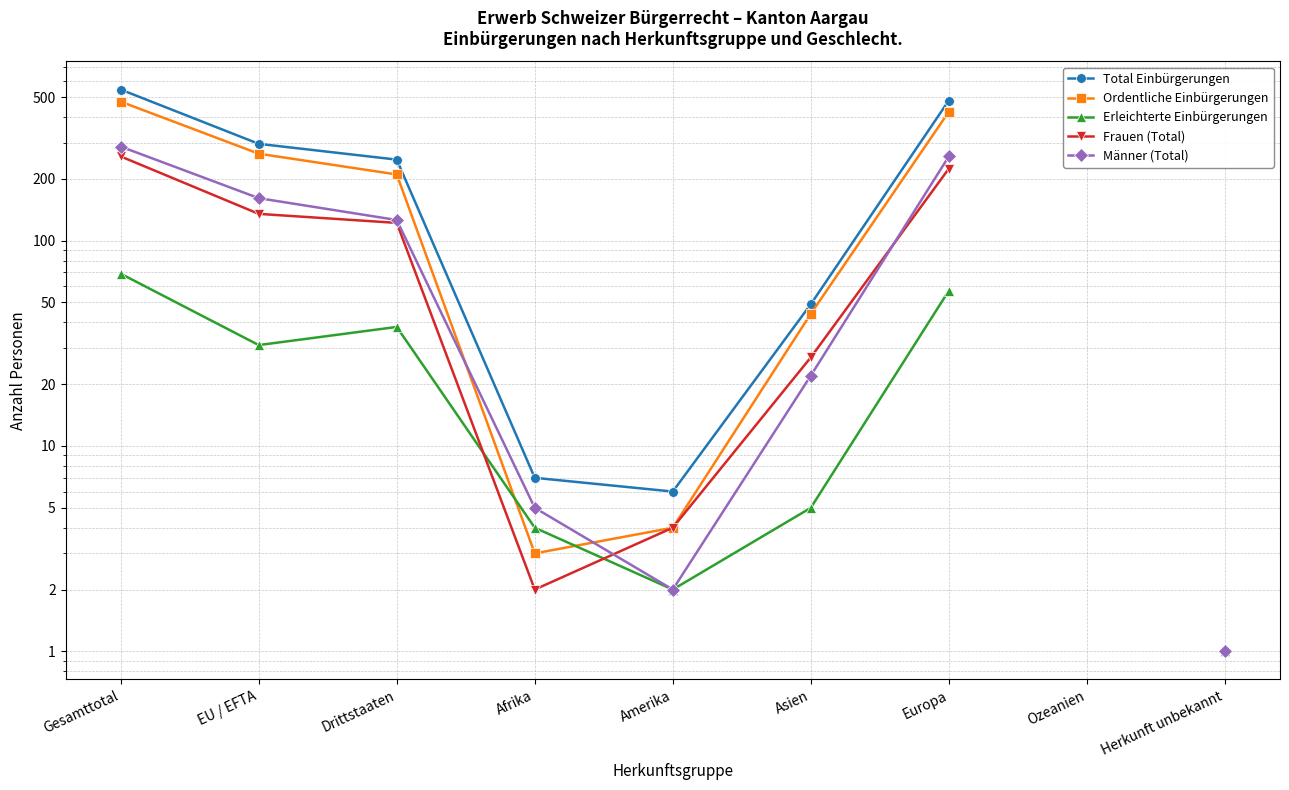

What is the sum of the Männer (Total) values at Amerika and Gesamttotal?

289.0